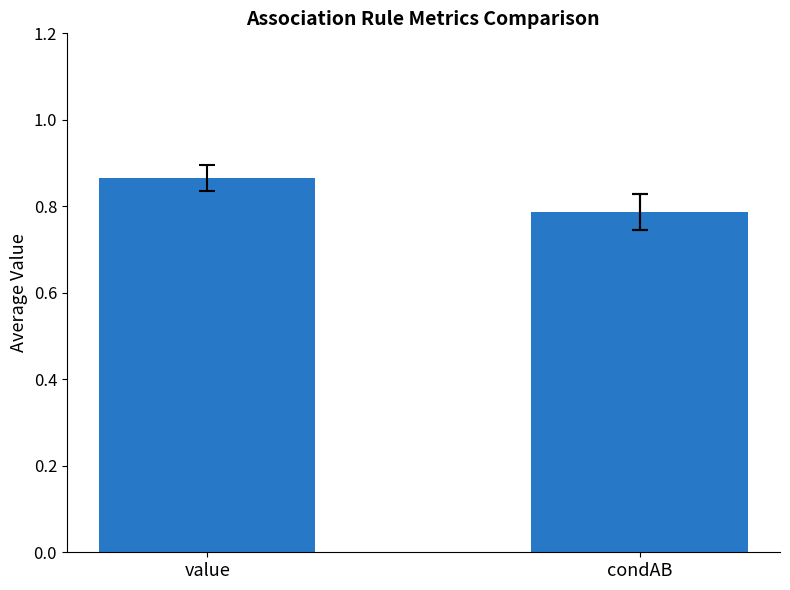

What is the sum of the values at condAB and value?

1.7